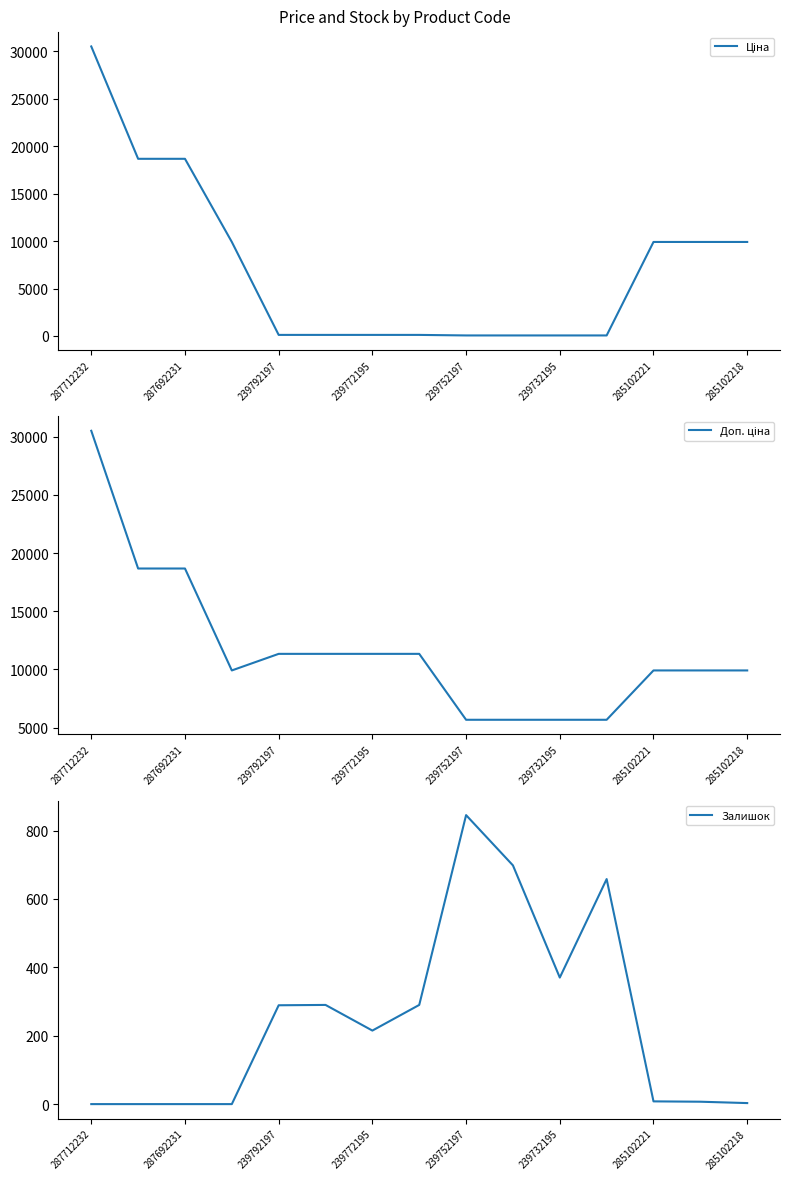

At which label does Залишок reach its peak?

239752197